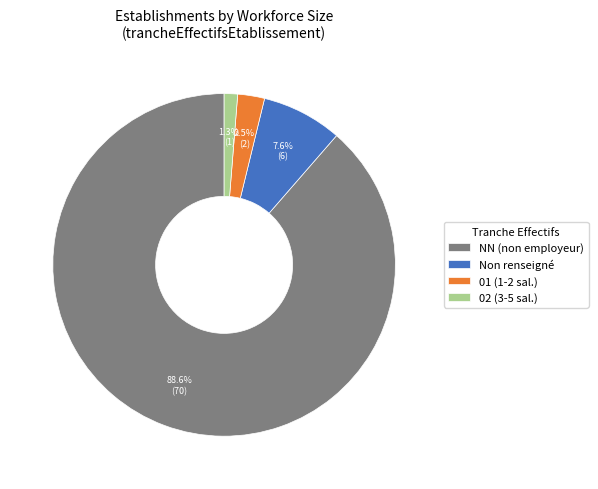

Does any single category account for the majority?

Yes